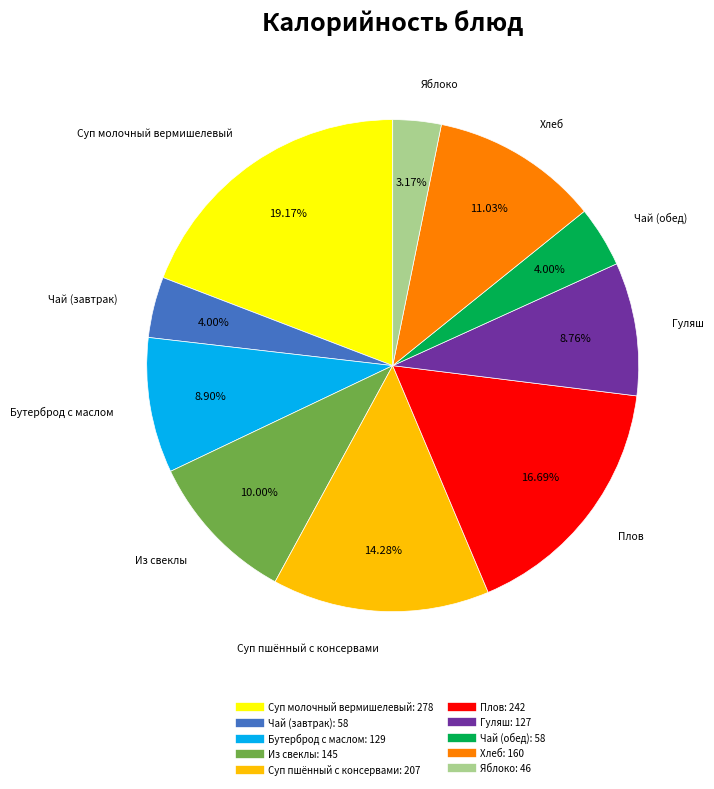

True or false: Плов accounts for 17% of the total.

True